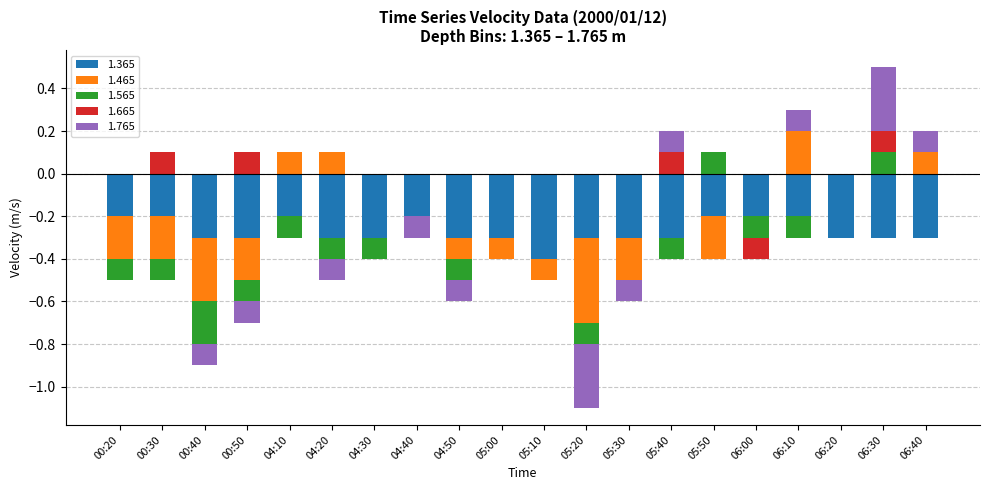

Count the 1.665 values in the range 0 to 1.

19